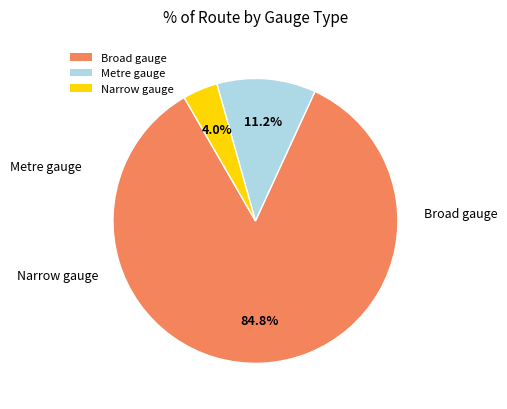

What percentage do Broad gauge and Narrow gauge together represent?

88.8%